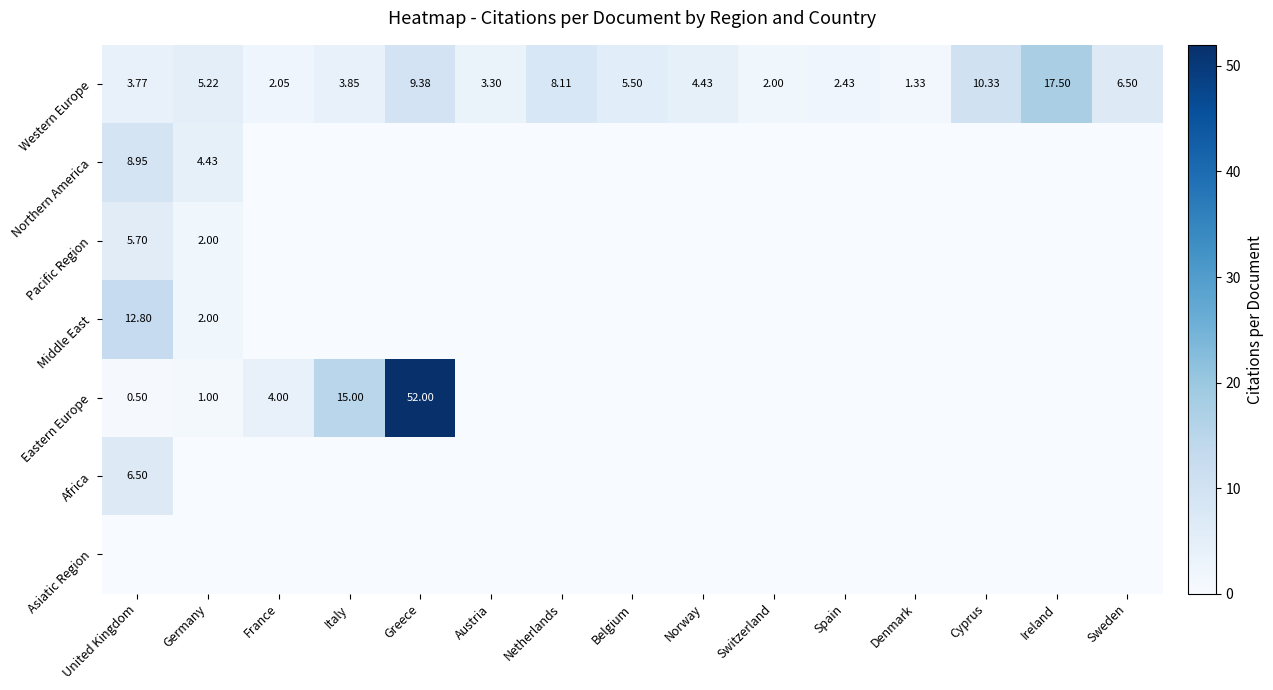

The Pacific Region series shows 3.6 at Greece. True or false?

False